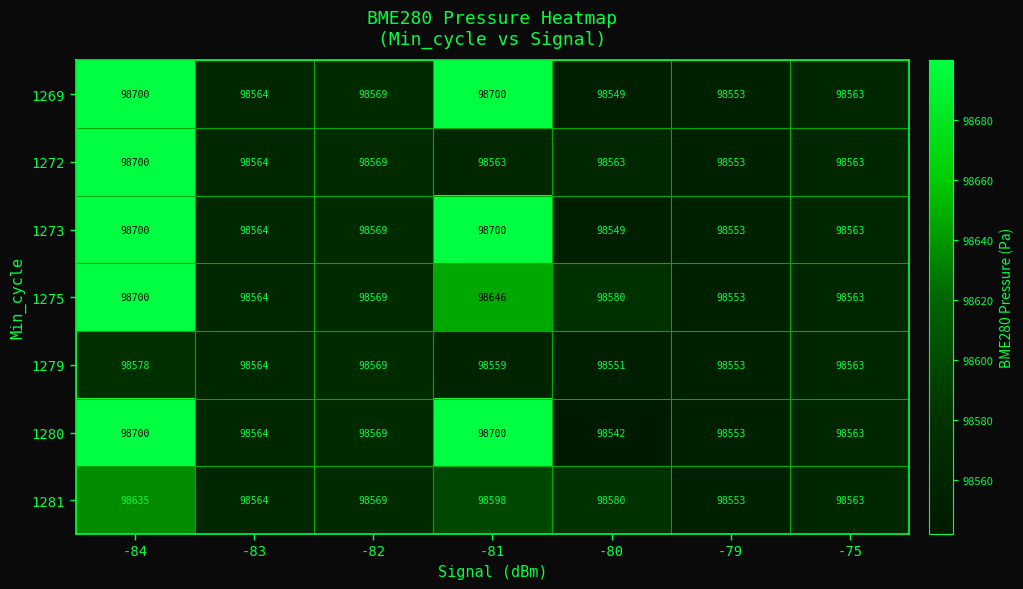

Which category has the highest value in the 1272 series?

-84